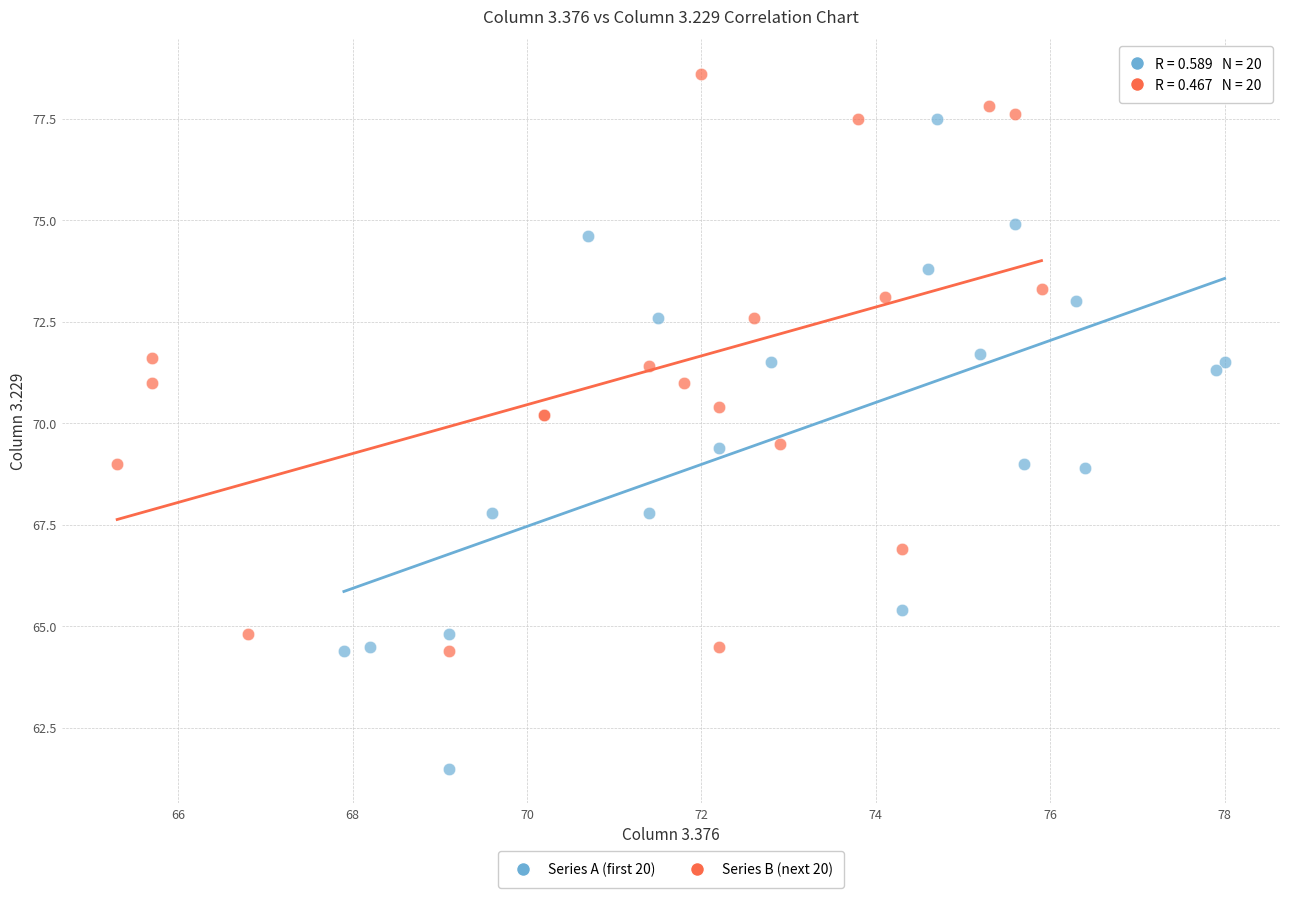

Which series contains the highest Y value?

Series B (next 20)